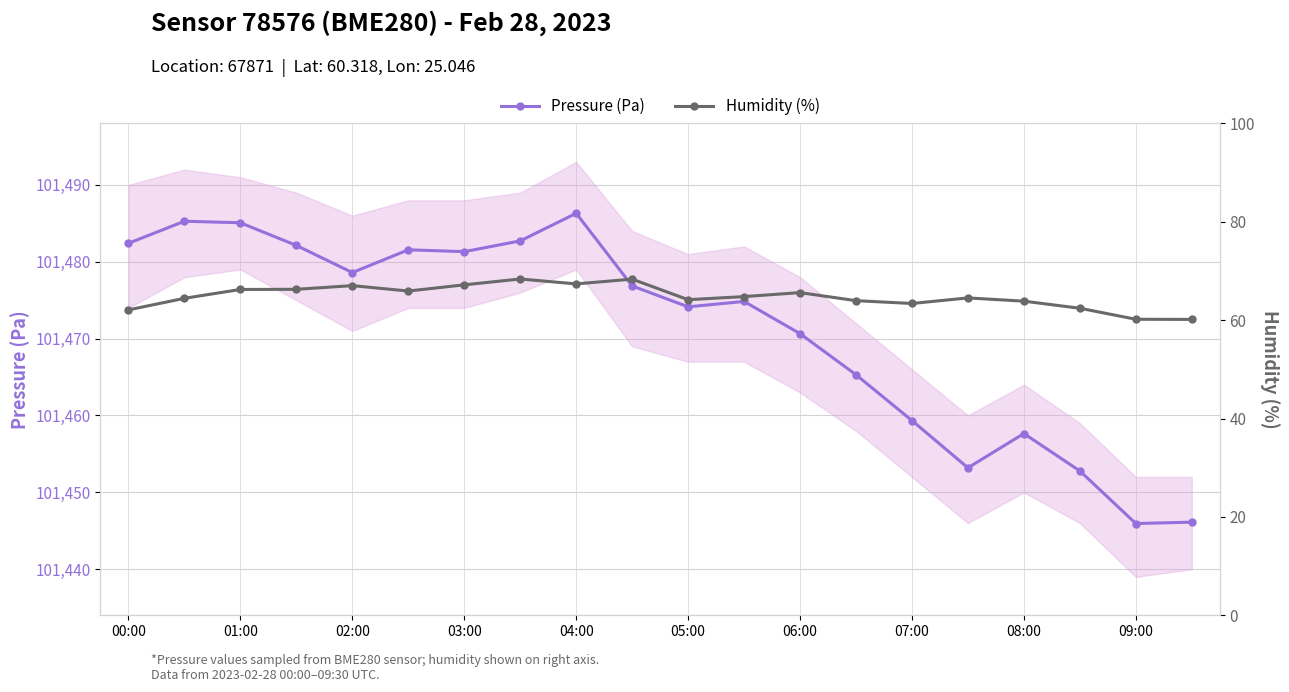

True or false: Pressure (Pa) has more than 2 interior local peaks.

True